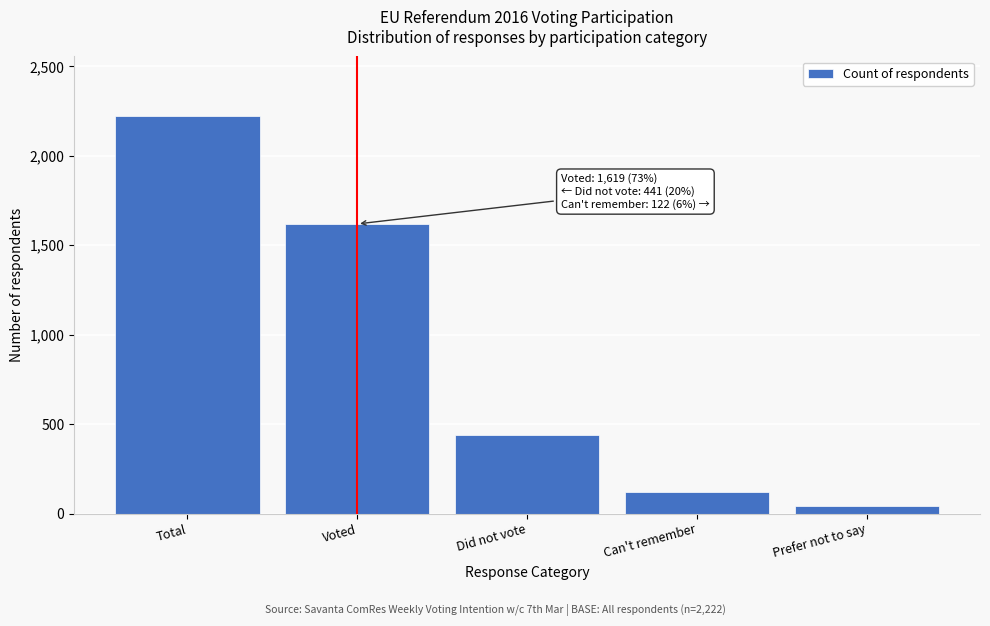

Reading left to right, extract all data points from this chart.

Total=2222	Voted=1619	Did not vote=441	Can't remember=122	Prefer not to say=40